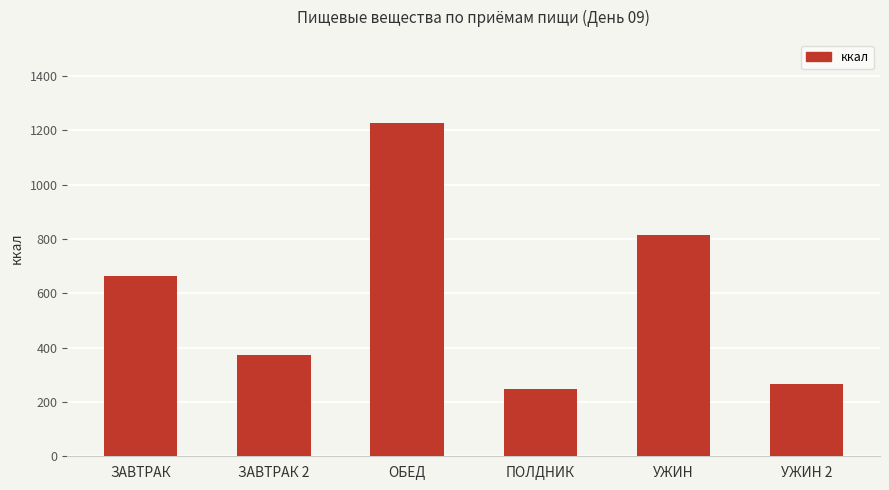

Which category has the lowest value across all series?

ПОЛДНИК